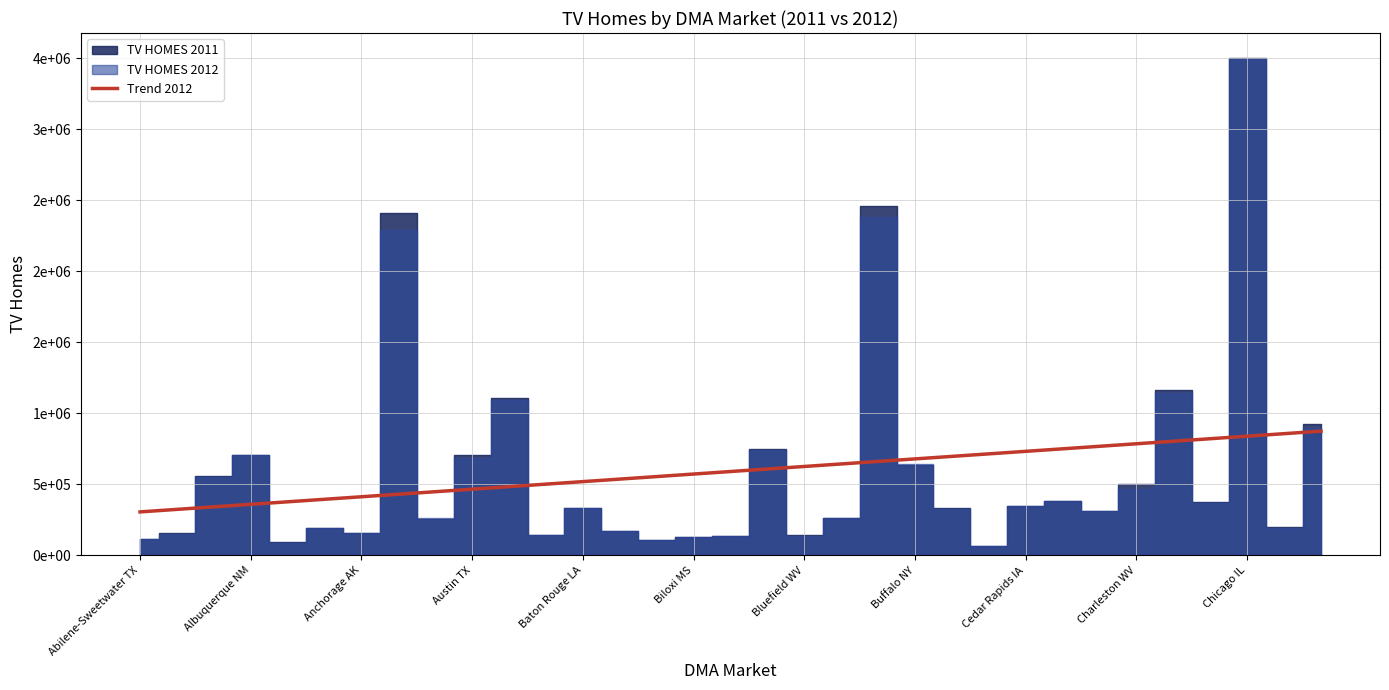

Is this an area chart (filled region under the line)?

No